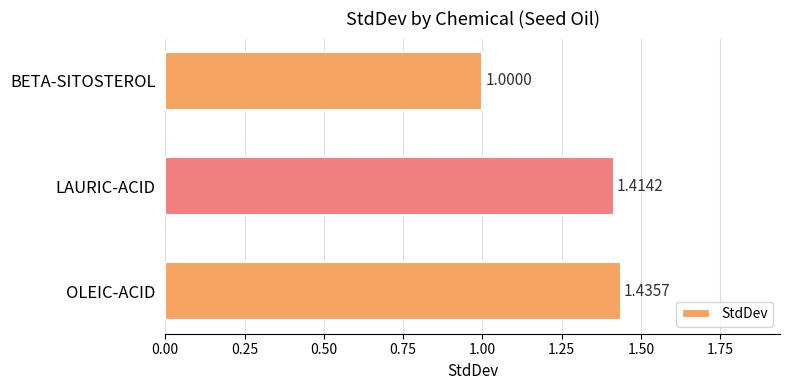

Which has a higher value, LAURIC-ACID or OLEIC-ACID?

OLEIC-ACID